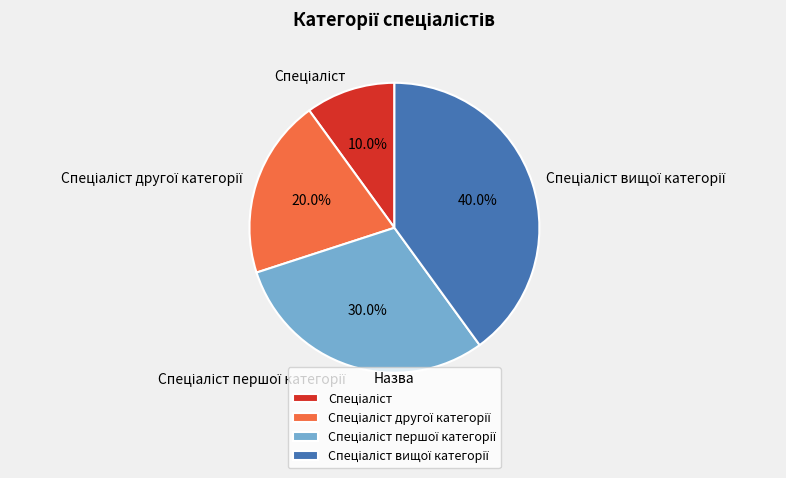

Is there a majority slice in this chart?

No